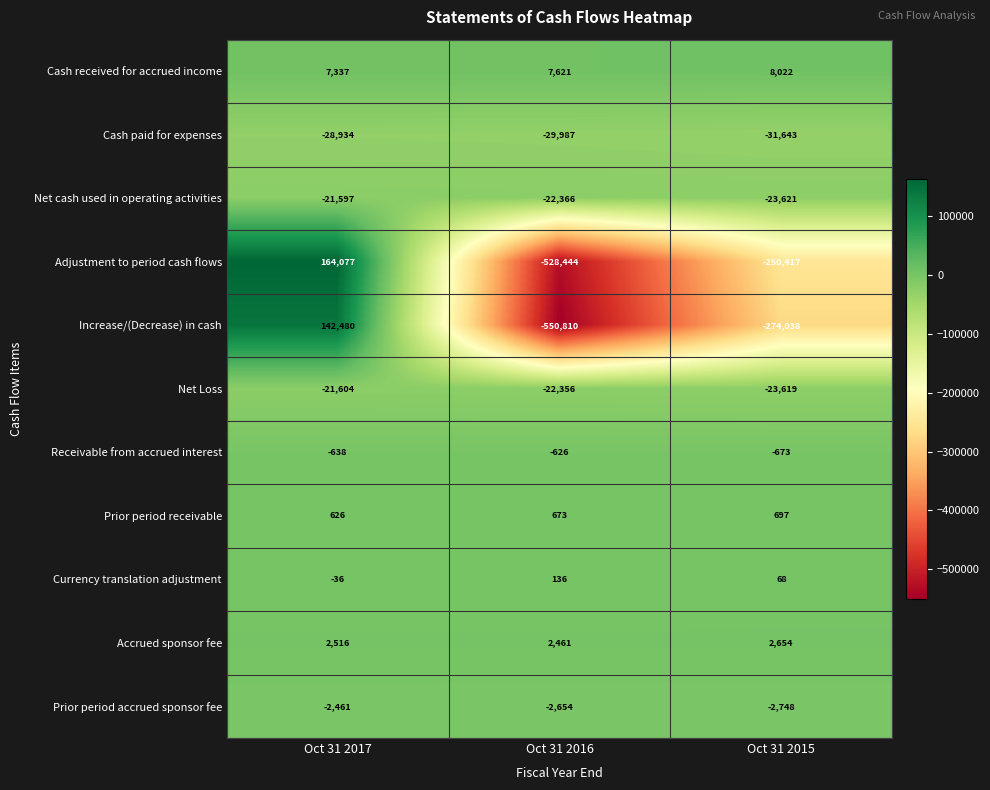

Count the number of data series in this chart.

11